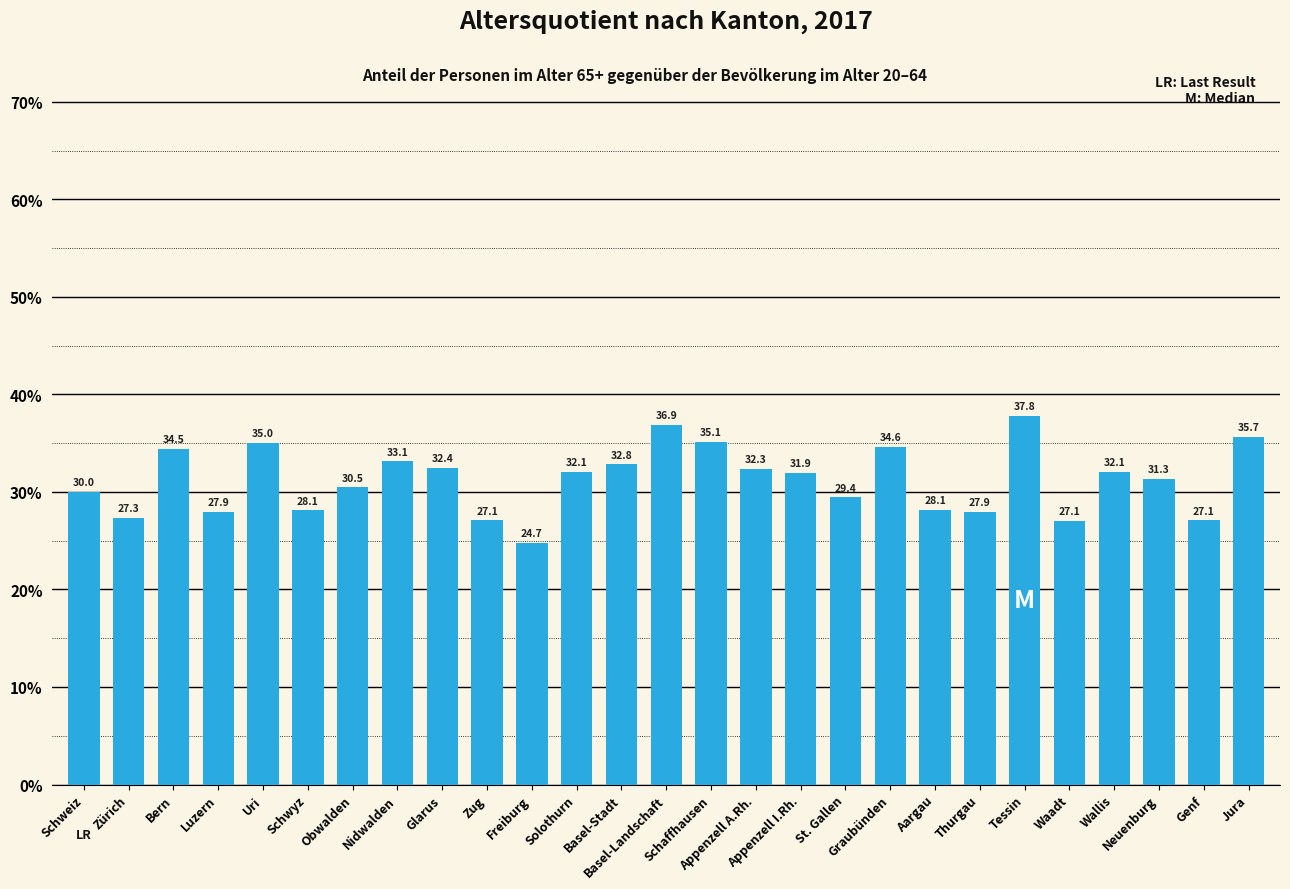

What is the greatest value displayed?

37.8